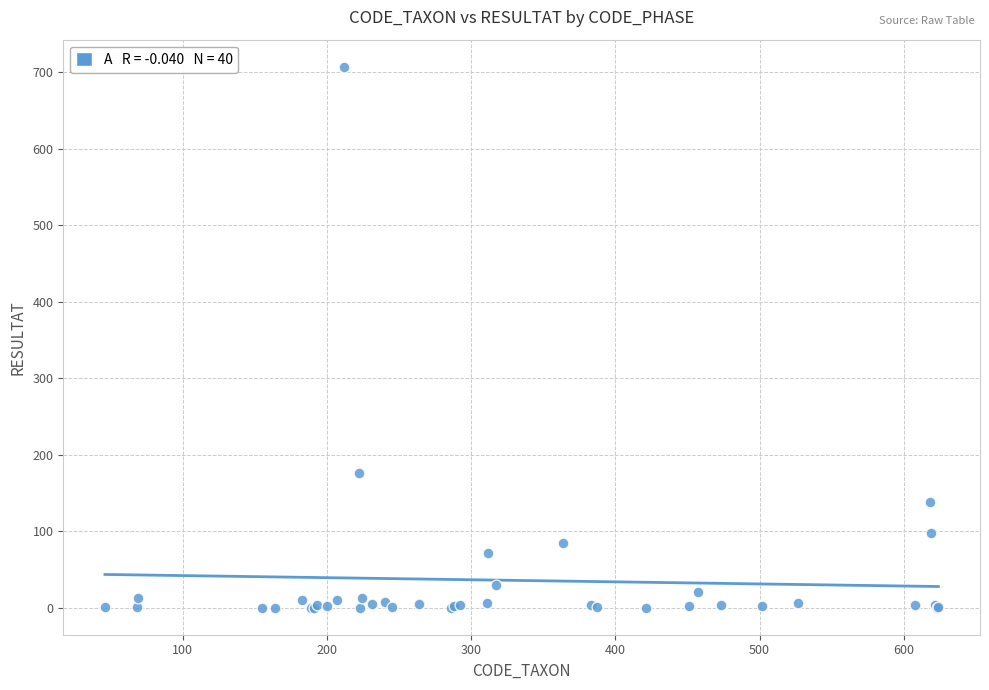

What Y value in the scatter plot is closest to 353?

176